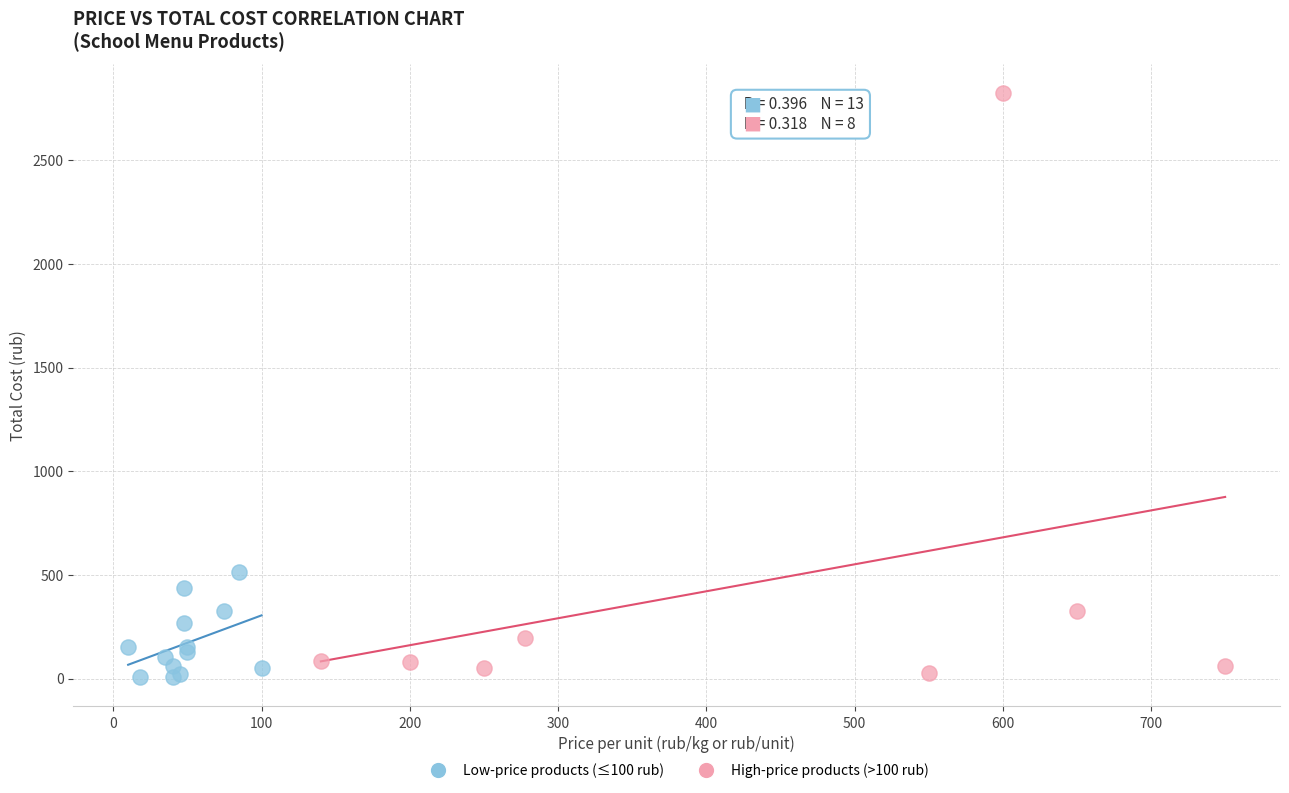

Which series contains the highest Y value?

High-price products (>100 rub)